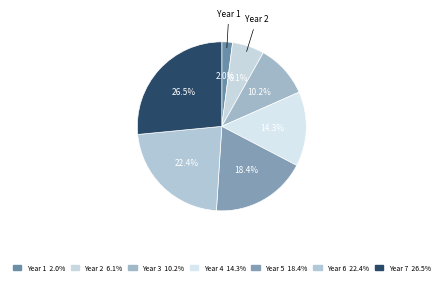

Which slice is the largest?

Year 7